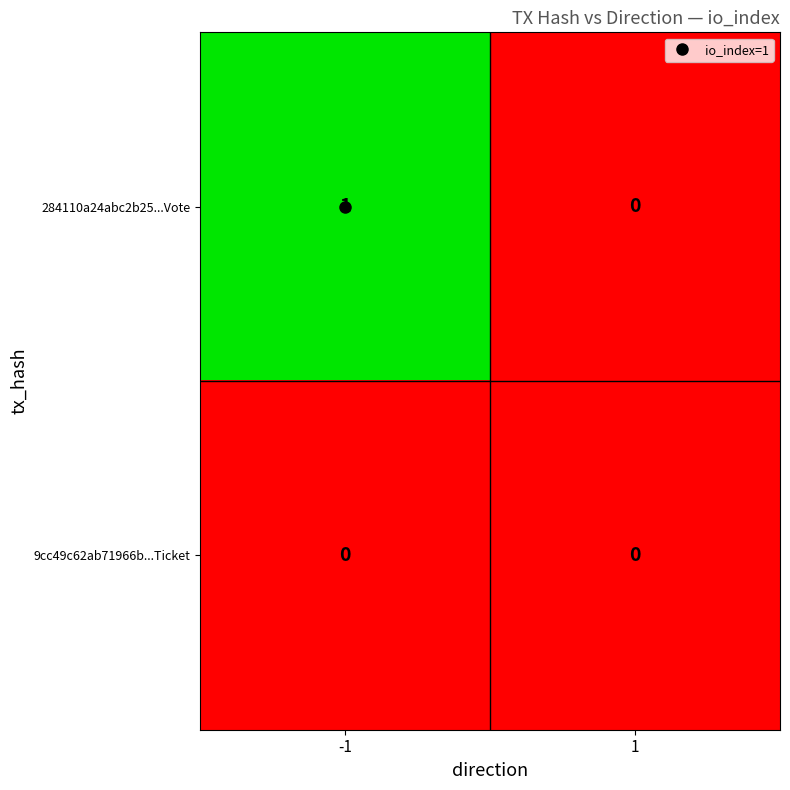

Rank the categories by 284110a24abc2b25...Vote value from highest to lowest.

-1, 1